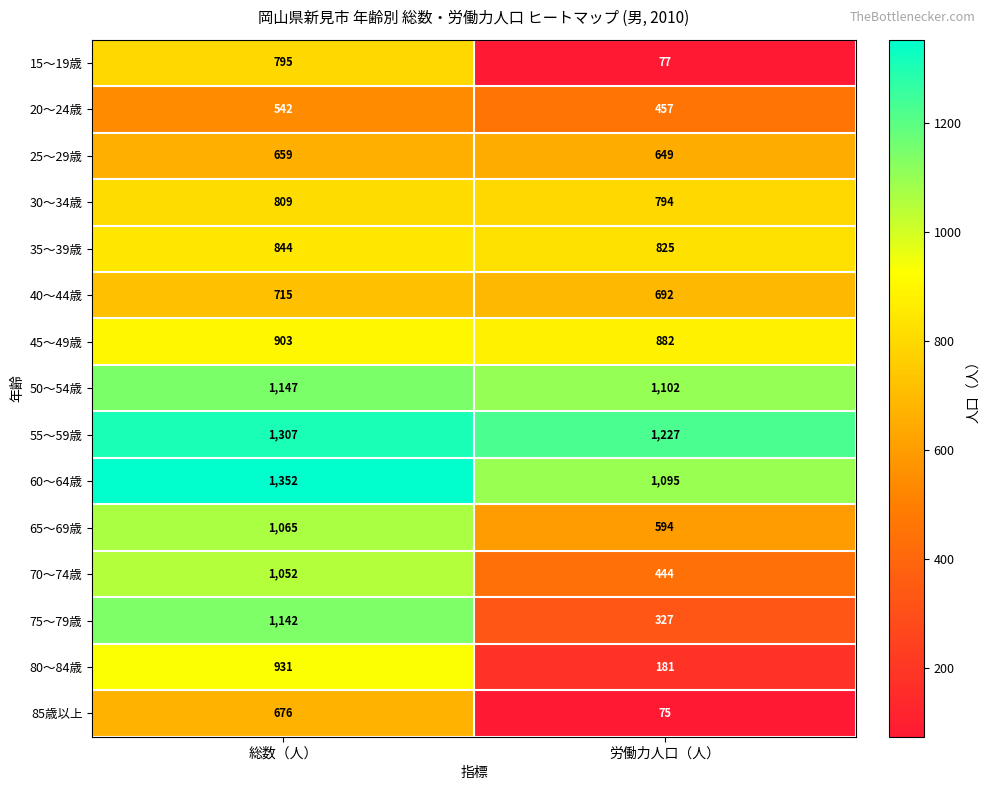

Reading left to right, what are all the values shown in this chart?

15～19歳: 795	77
20～24歳: 542	457
25～29歳: 659	649
30～34歳: 809	794
35～39歳: 844	825
40～44歳: 715	692
45～49歳: 903	882
50～54歳: 1147	1102
55～59歳: 1307	1227
60～64歳: 1352	1095
65～69歳: 1065	594
70～74歳: 1052	444
75～79歳: 1142	327
80～84歳: 931	181
85歳以上: 676	75